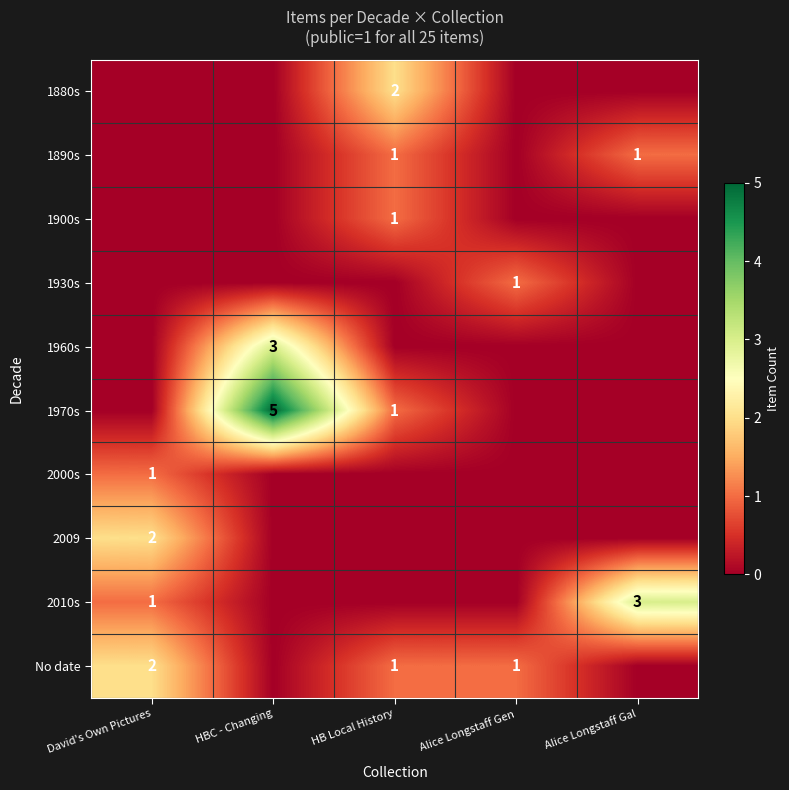

What is the difference between the highest and lowest values at Alice Longstaff Gal?

3